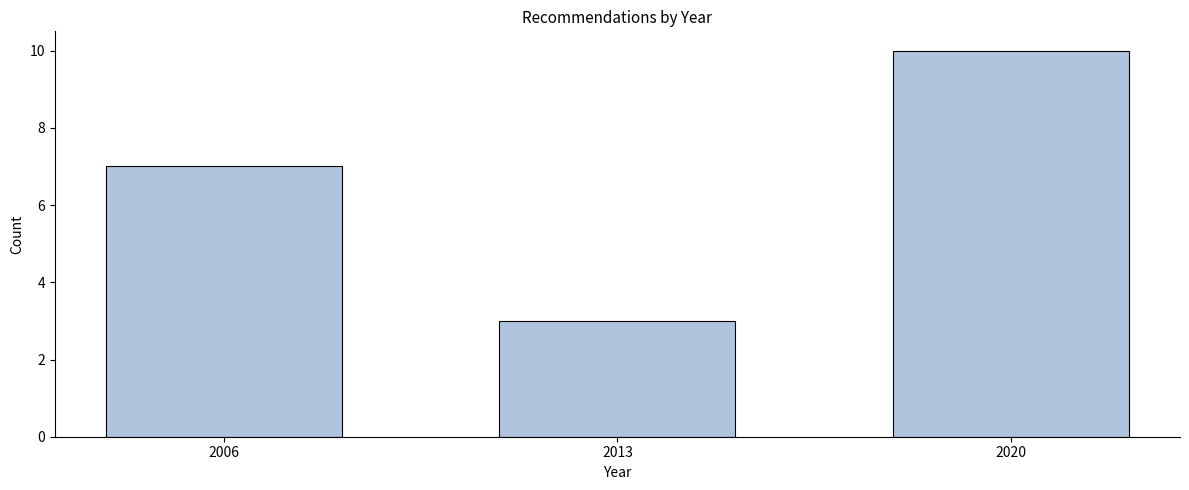

Reading left to right, transcribe all the data shown in this chart.

7	3	10